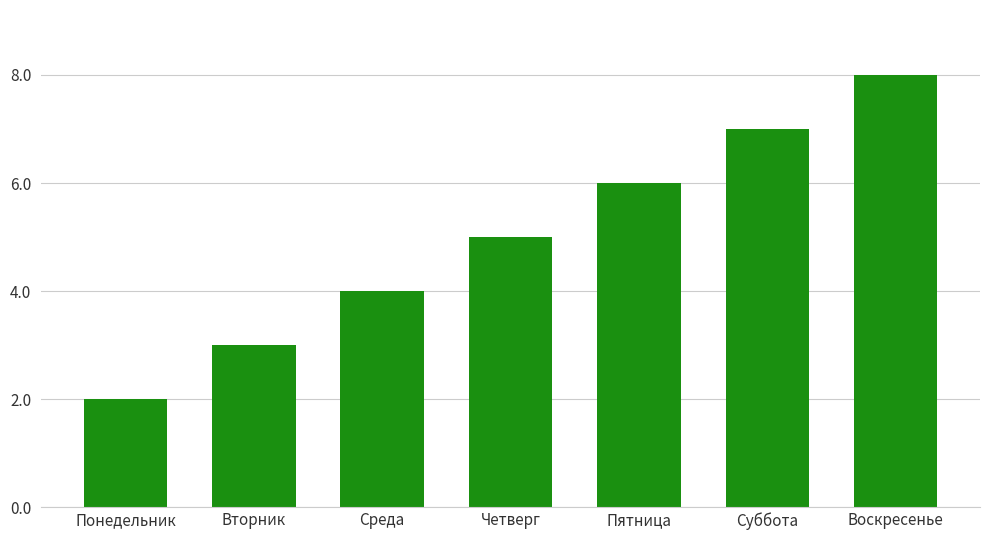

What is the greatest value displayed?

8